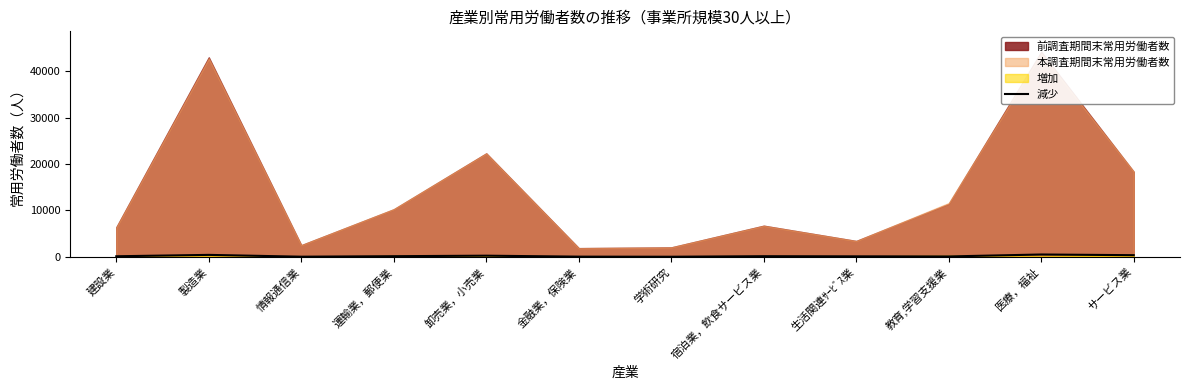

How many positive values are there?

11